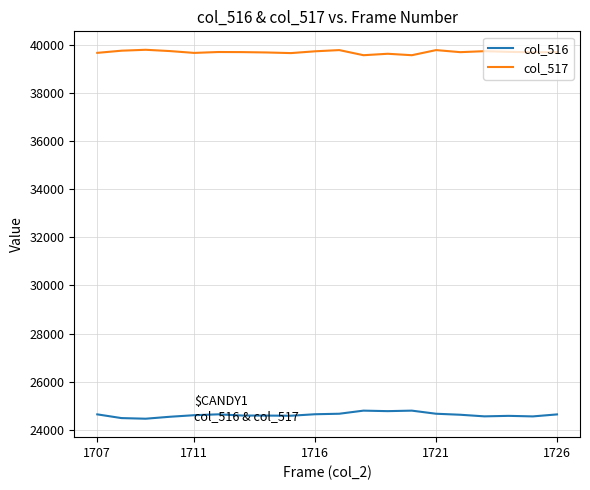

True or false: col_516 and col_517 cross at least once.

False